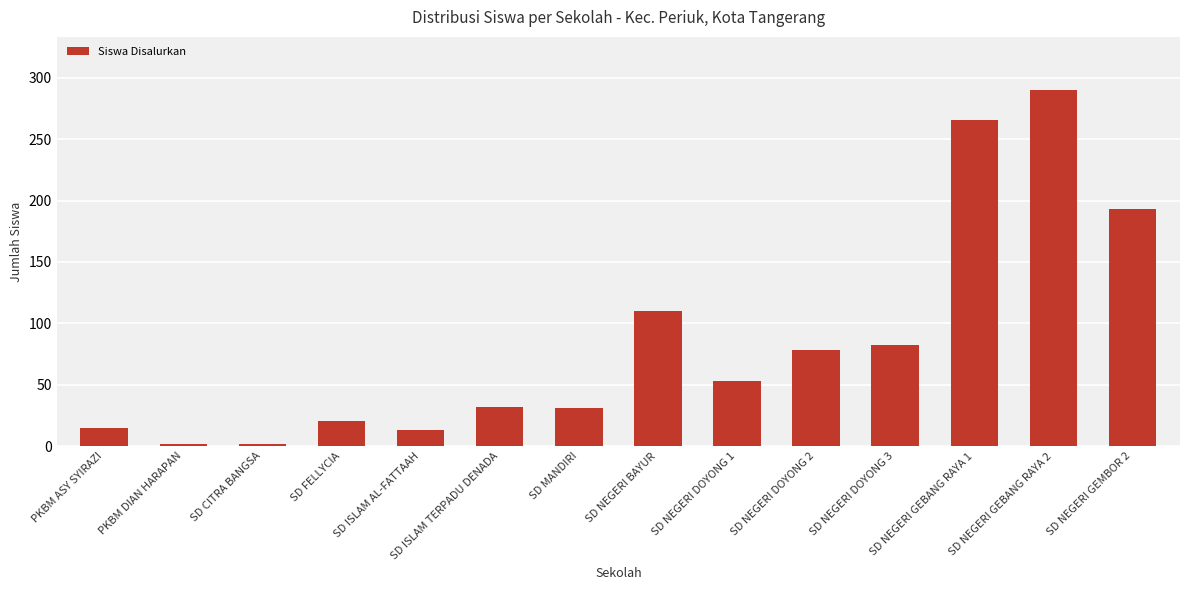

What is the change in value from PKBM ASY SYIRAZI to SD NEGERI GEBANG RAYA 1?

+251